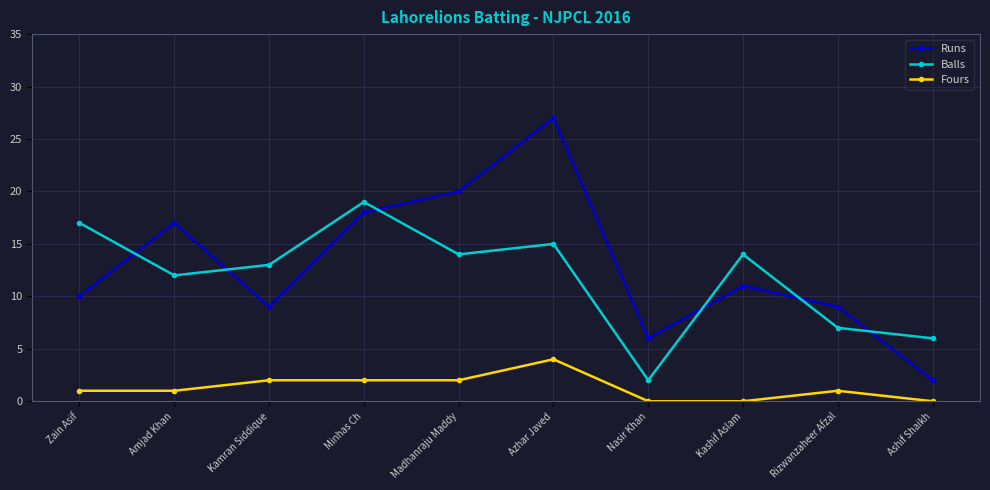

The Runs series shows 15 at Rizwanzaheer Afzal. True or false?

False